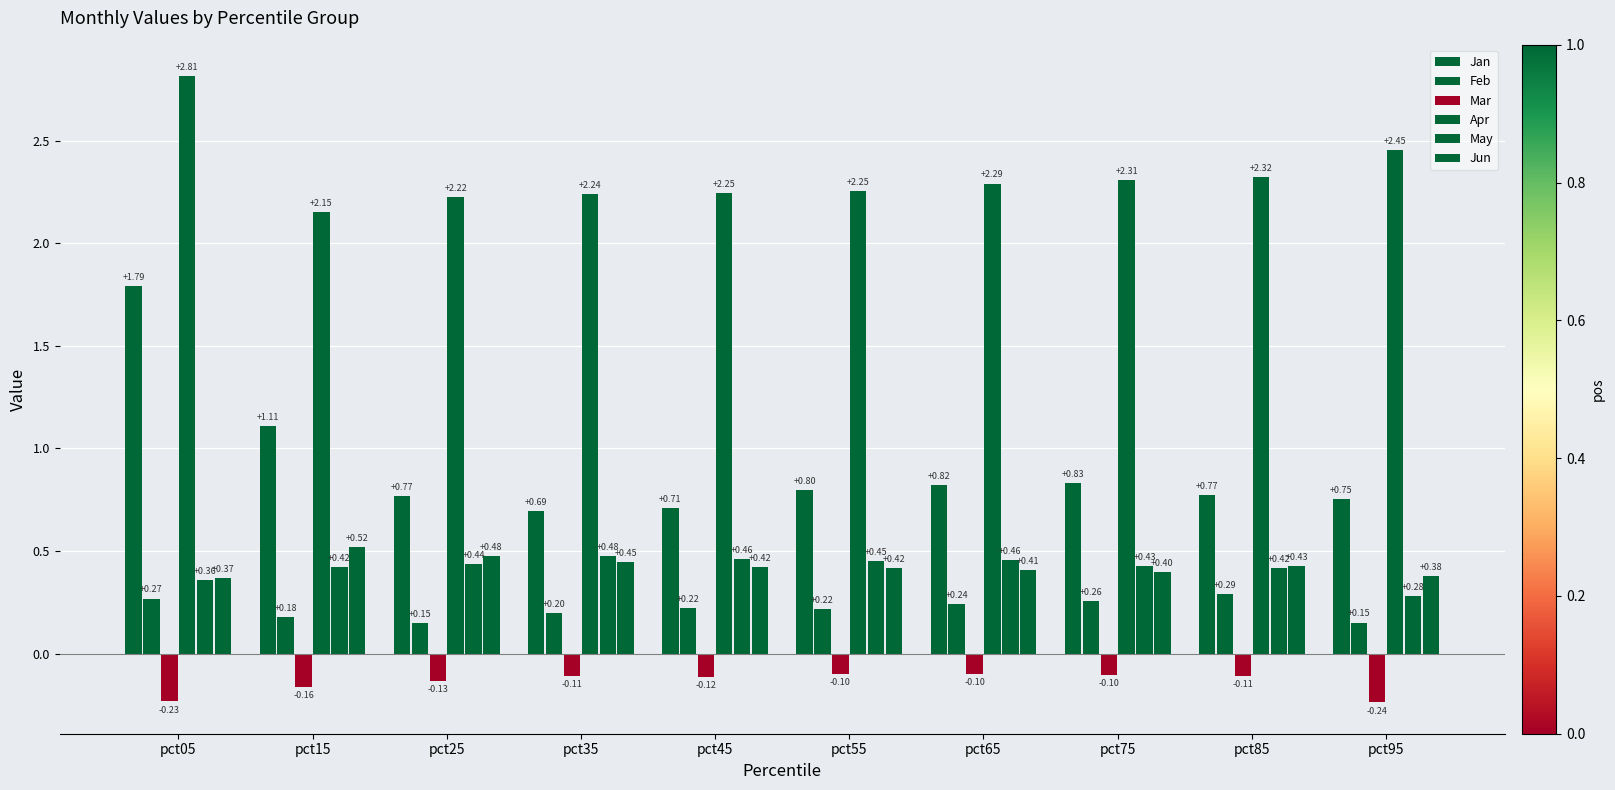

At which category is the sum across all series the highest?

pct05